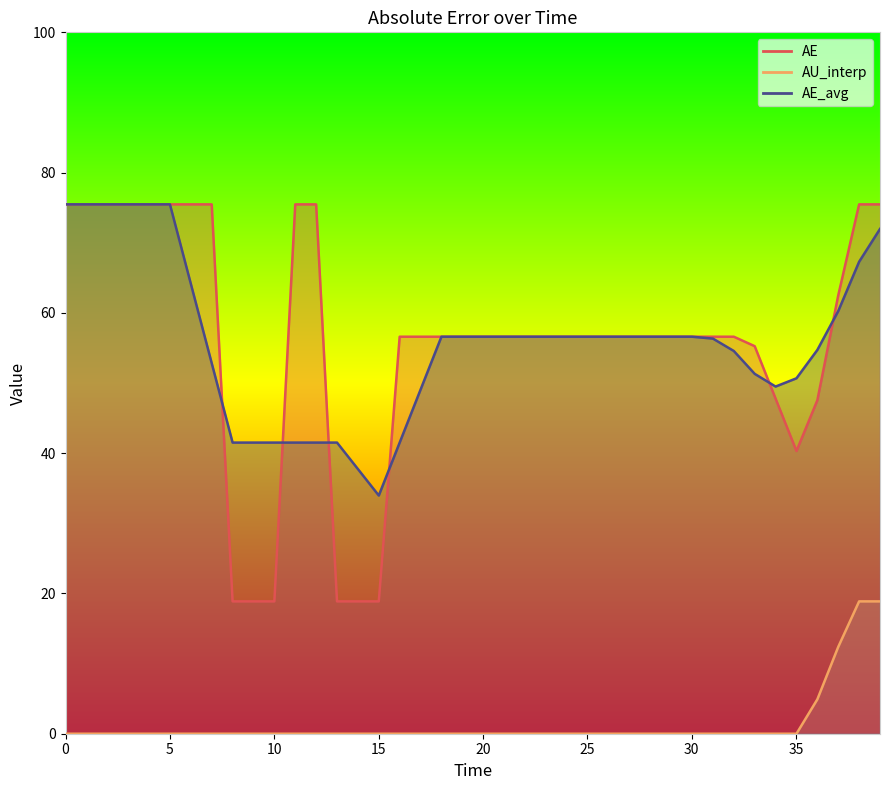

Reading left to right, extract all data points from this chart.

AE: 75.5	75.5	75.5	75.5	75.5	75.5	75.5	75.5	18.9	18.9	18.9	75.5	75.5	18.9	18.9	18.9	56.6	56.6	56.6	56.6	56.6	56.6	56.6	56.6	56.6	56.6	56.6	56.6	56.6	56.6	56.6	56.6	56.6	55.3	47.8	40.3	47.5	62.5	75.5	75.5
AU_interp: 0.0	0.0	0.0	0.0	0.0	0.0	0.0	0.0	0.0	0.0	0.0	0.0	0.0	0.0	0.0	0.0	0.0	0.0	0.0	0.0	0.0	0.0	0.0	0.0	0.0	0.0	0.0	0.0	0.0	0.0	0.0	0.0	0.0	0.0	0.0	0.0	4.9	12.4	18.9	18.9
AE_avg: 75.5	75.5	75.5	75.5	75.5	75.5	64.2	52.8	41.5	41.5	41.5	41.5	41.5	41.5	37.7	34.0	41.5	49.1	56.6	56.6	56.6	56.6	56.6	56.6	56.6	56.6	56.6	56.6	56.6	56.6	56.6	56.3	54.6	51.3	49.5	50.7	54.7	60.3	67.3	72.0